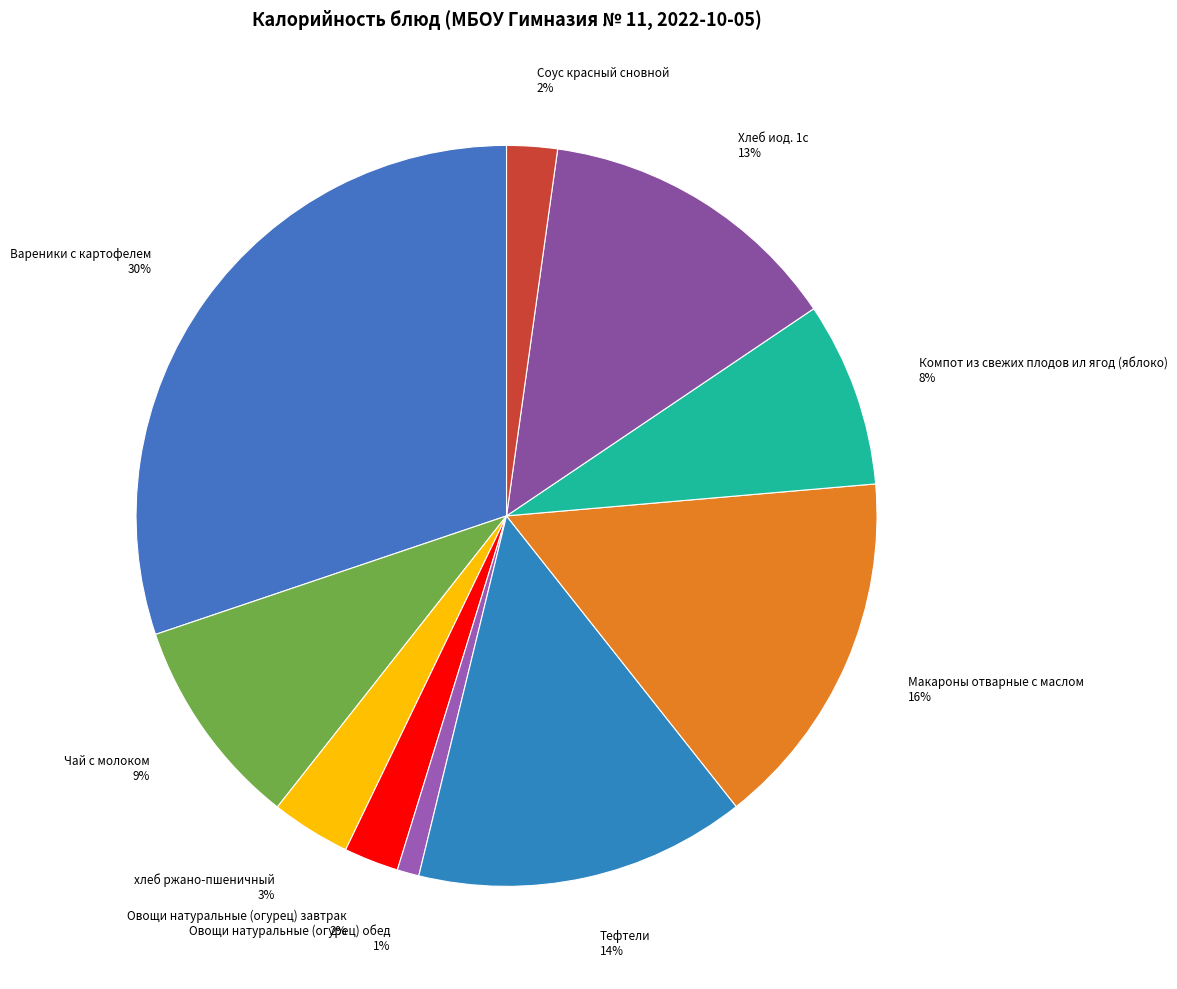

Is Соус красный сновной the majority of the pie?

No